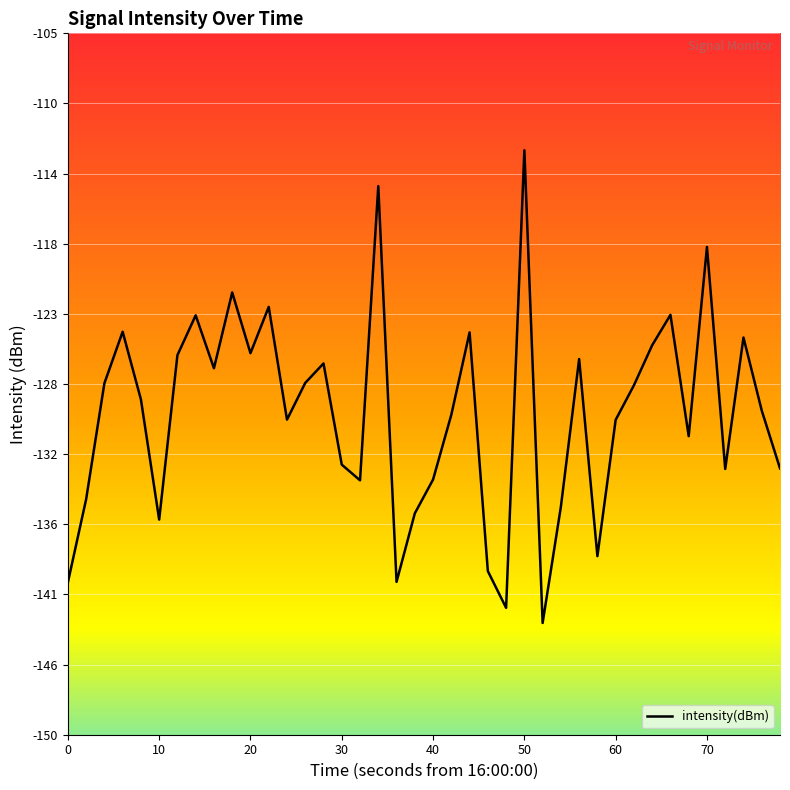

Does the chart have visible grid lines?

Yes